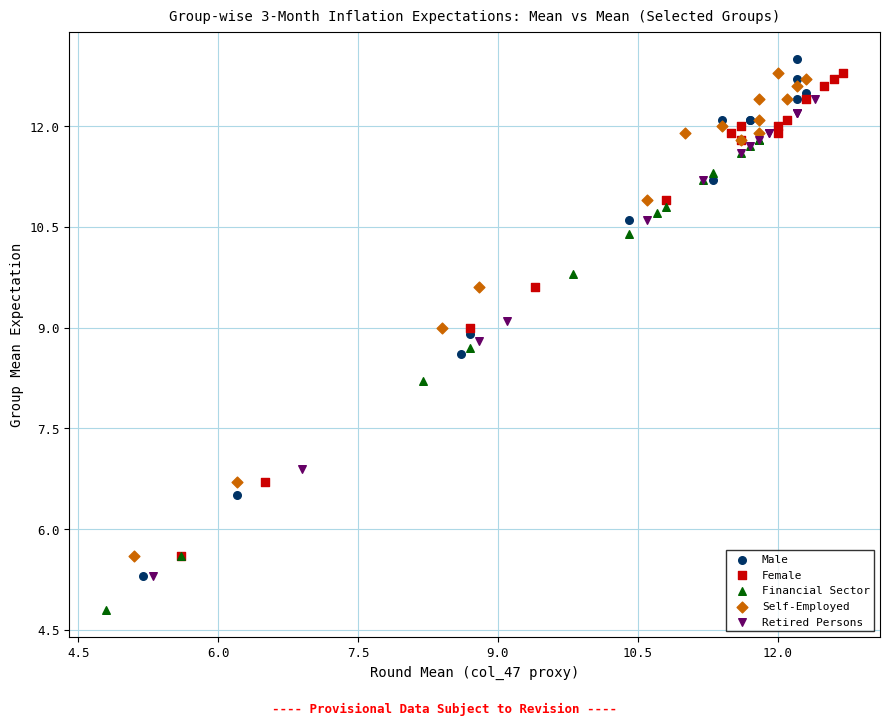

Which series reaches the minimum Y coordinate?

Financial Sector